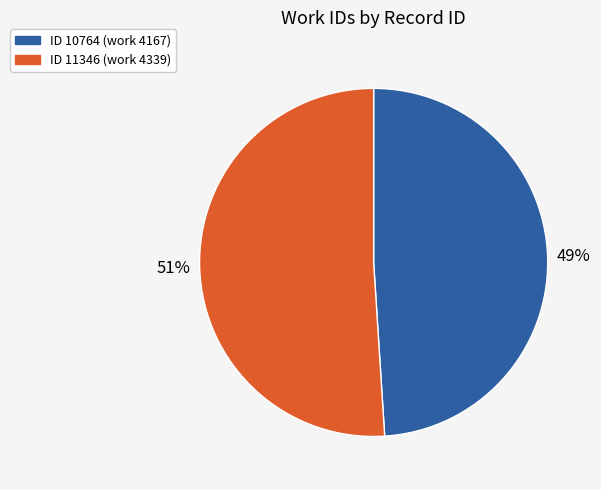

To the nearest percent, what is the average slice percentage?

50%